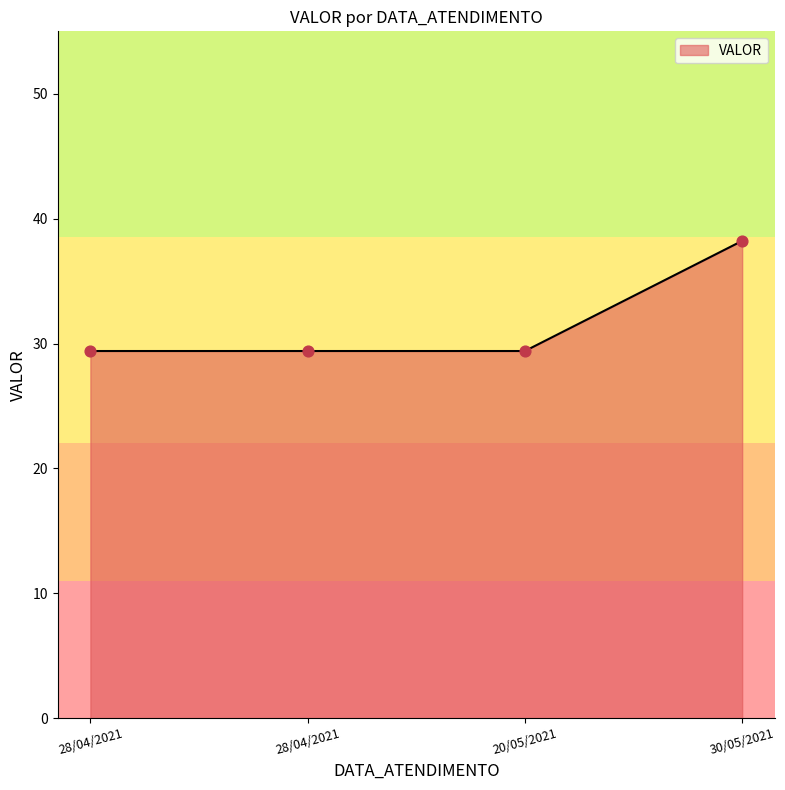

Approximately how many times larger is the value at 30/05/2021 compared to 20/05/2021?

1.3